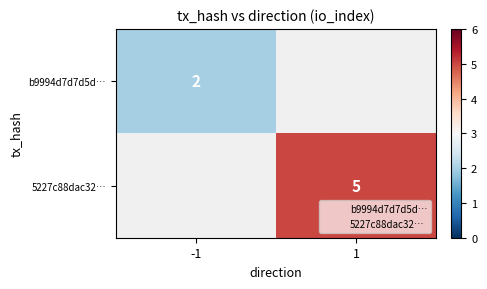

What is the highest value of the b9994d7d7d5d… series?

2.0